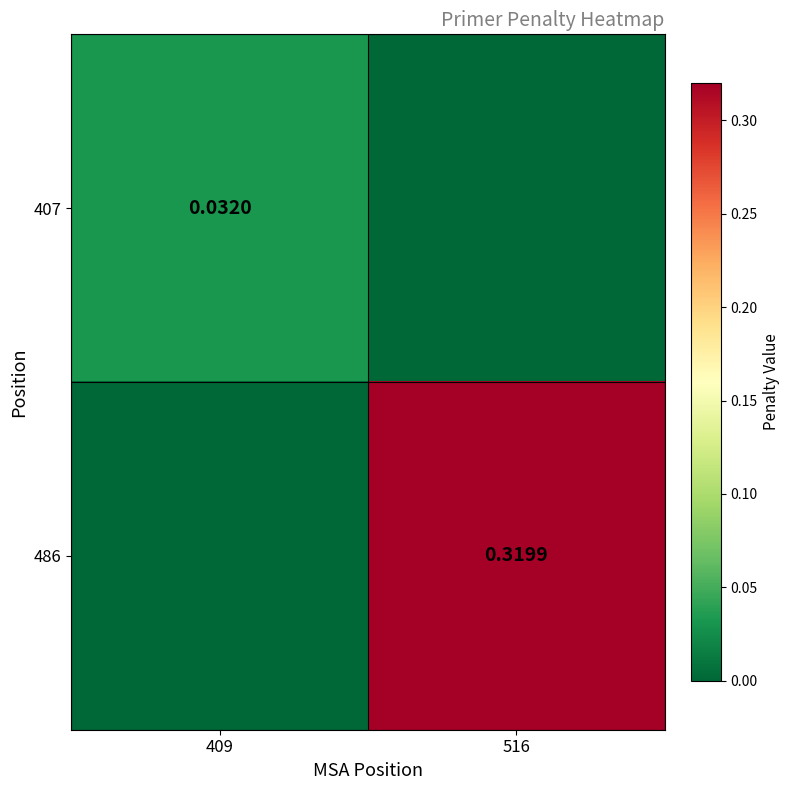

How many values in the 407 series exceed 0?

1